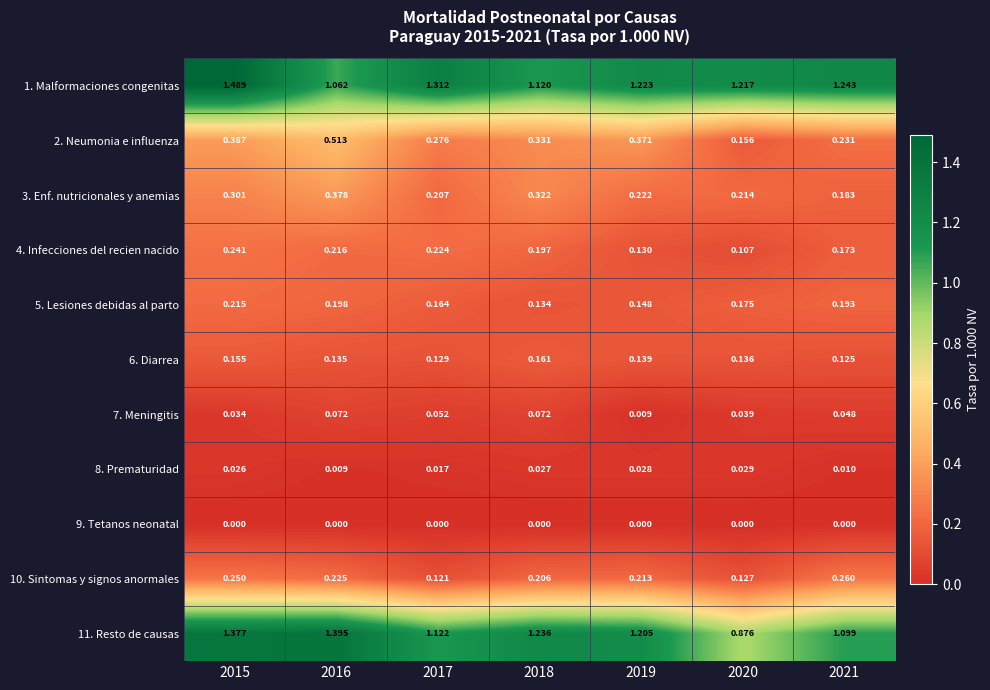

Is the value of 11. Resto de causas at 2020 greater than the value of 6. Diarrea at 2015?

Yes